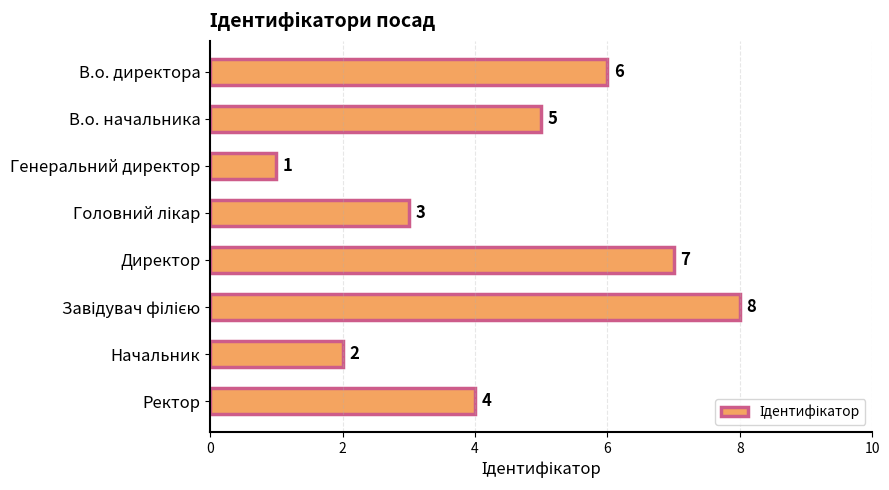

What is the difference between the second highest and second lowest values?

5